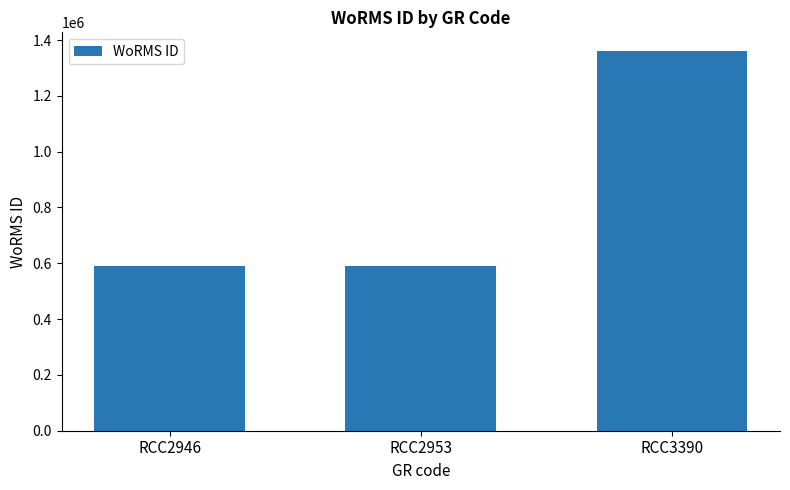

What is the value of the 2nd bar from the left?

590432